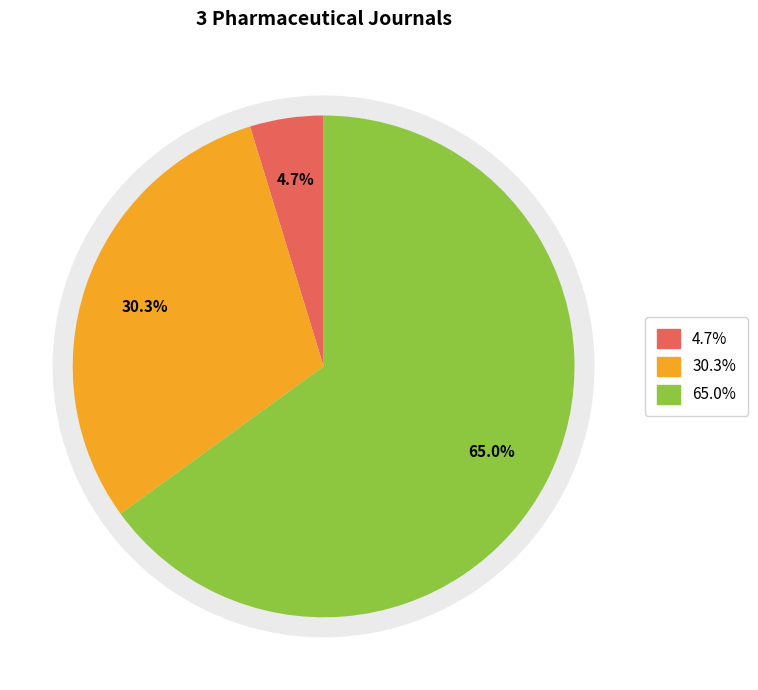

Is there any slice that represents more than half of the pie?

Yes